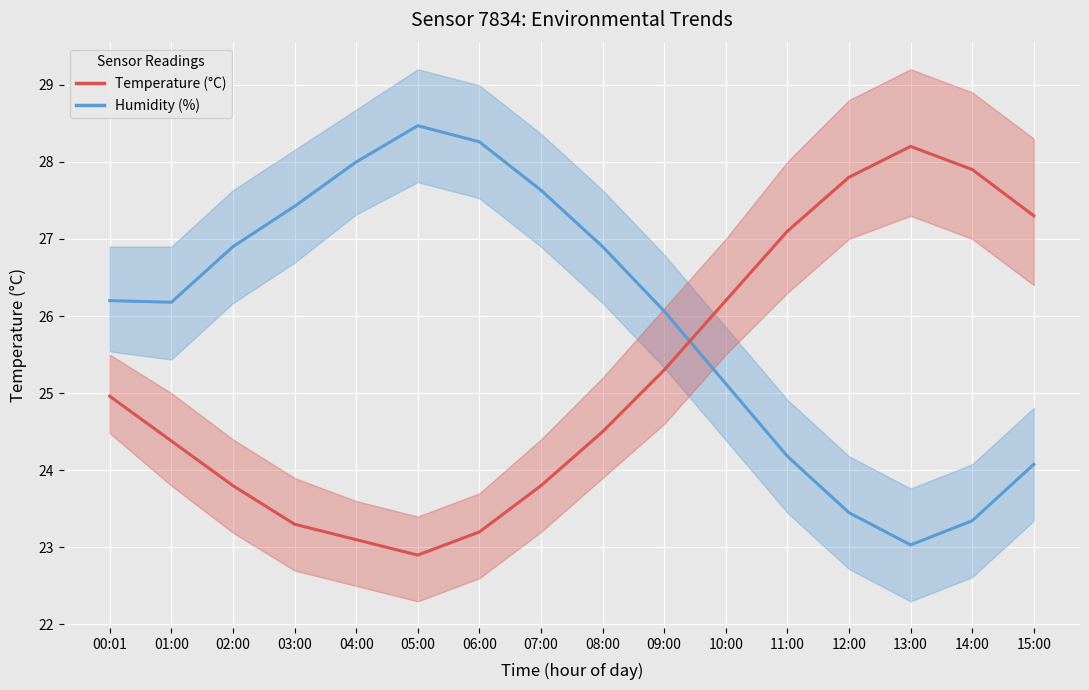

Reading left to right, list all the values displayed in this chart.

Humidity: 26.2	26.2	26.9	27.4	28.0	28.5	28.3	27.6	26.9	26.1	25.1	24.2	23.5	23.0	23.3	24.1
Temperature: 25.0	24.4	23.8	23.3	23.1	22.9	23.2	23.8	24.5	25.3	26.2	27.1	27.8	28.2	27.9	27.3